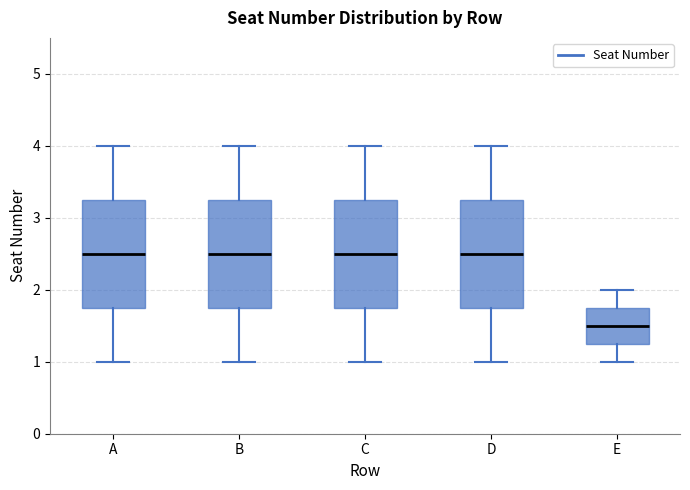

Reading left to right, read every box against the y-axis: the position of its median line, the range the box covers, and the ends of its whiskers. The values are not printed on the chart, so give them approximately, as read against the axis.

A: median 2.5, box 1.8 to 3.3, whiskers 1.0 to 4.0
B: median 2.5, box 1.8 to 3.3, whiskers 1.0 to 4.0
C: median 2.5, box 1.8 to 3.3, whiskers 1.0 to 4.0
D: median 2.5, box 1.8 to 3.3, whiskers 1.0 to 4.0
E: median 1.5, box 1.3 to 1.8, whiskers 1.0 to 2.0